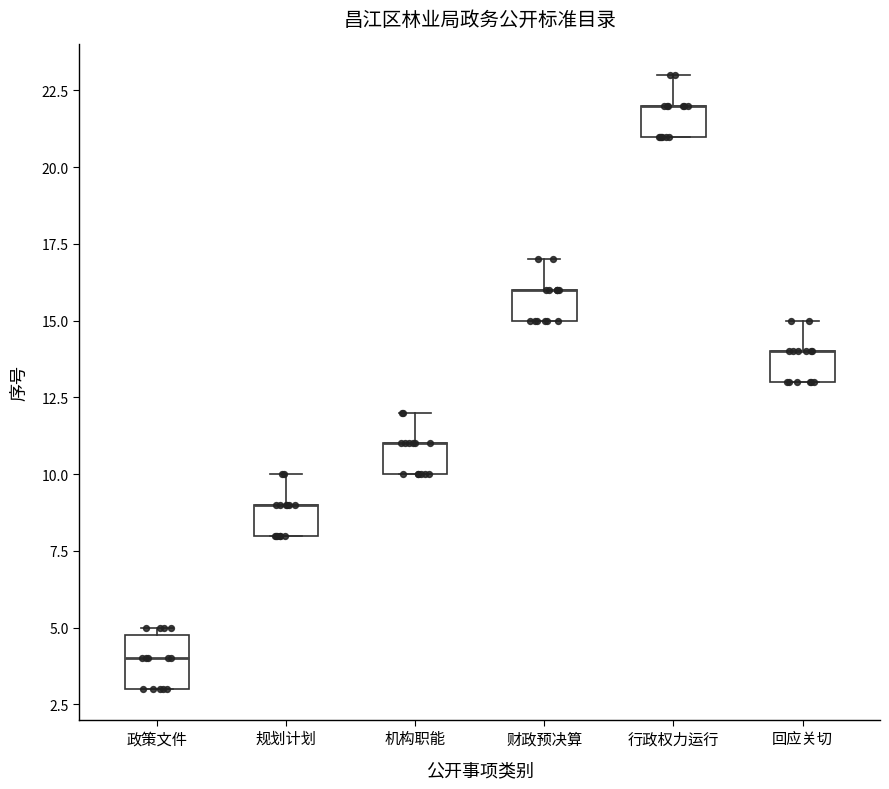

Reading left to right, transcribe this box plot: for each box, give where its median line is, the range the box spans, and where its two whiskers end, as read against the y-axis. The values are not printed on the chart, so give them approximately, as read against the axis.

政策文件: median 4, box 3 to 5, whiskers 3 to 5 (just above the box's upper edge)
规划计划: median 9 (drawn on the box's upper edge), box 8 to 9, whiskers 8 to 10
机构职能: median 11 (drawn on the box's upper edge), box 10 to 11, whiskers 10 to 12
财政预决算: median 16 (drawn on the box's upper edge), box 15 to 16, whiskers 15 to 17
行政权力运行: median 22 (drawn on the box's upper edge), box 21 to 22, whiskers 21 to 23
回应关切: median 14 (drawn on the box's upper edge), box 13 to 14, whiskers 13 to 15